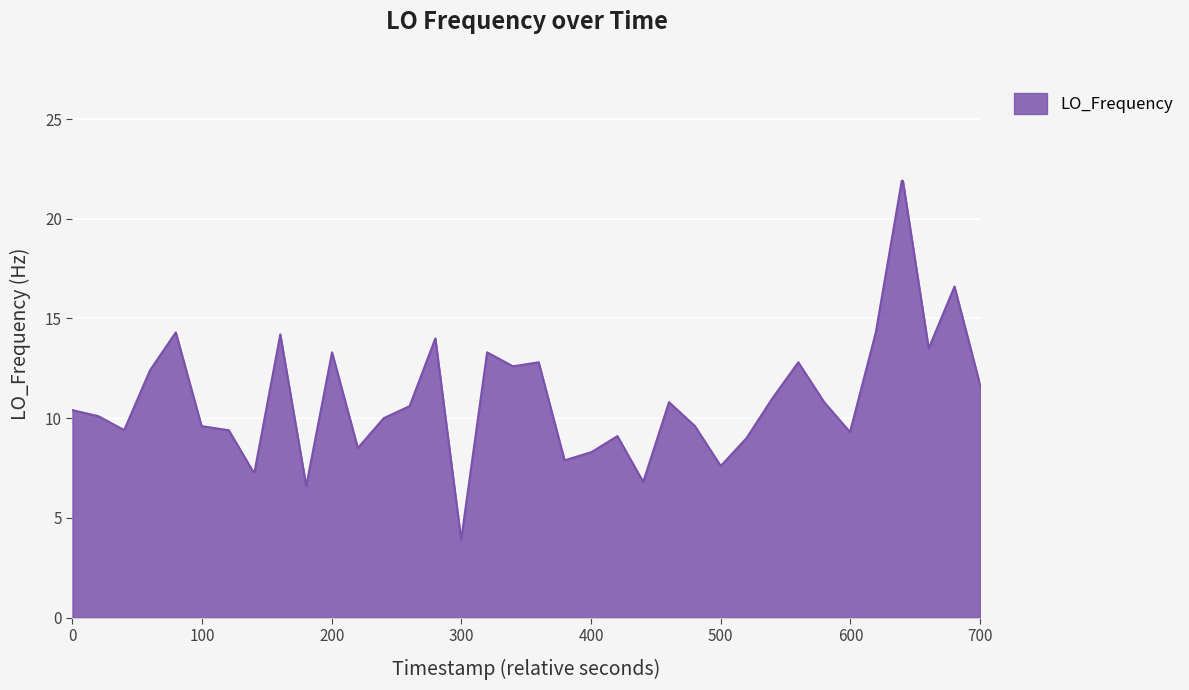

How many lines are shown in the chart?

1